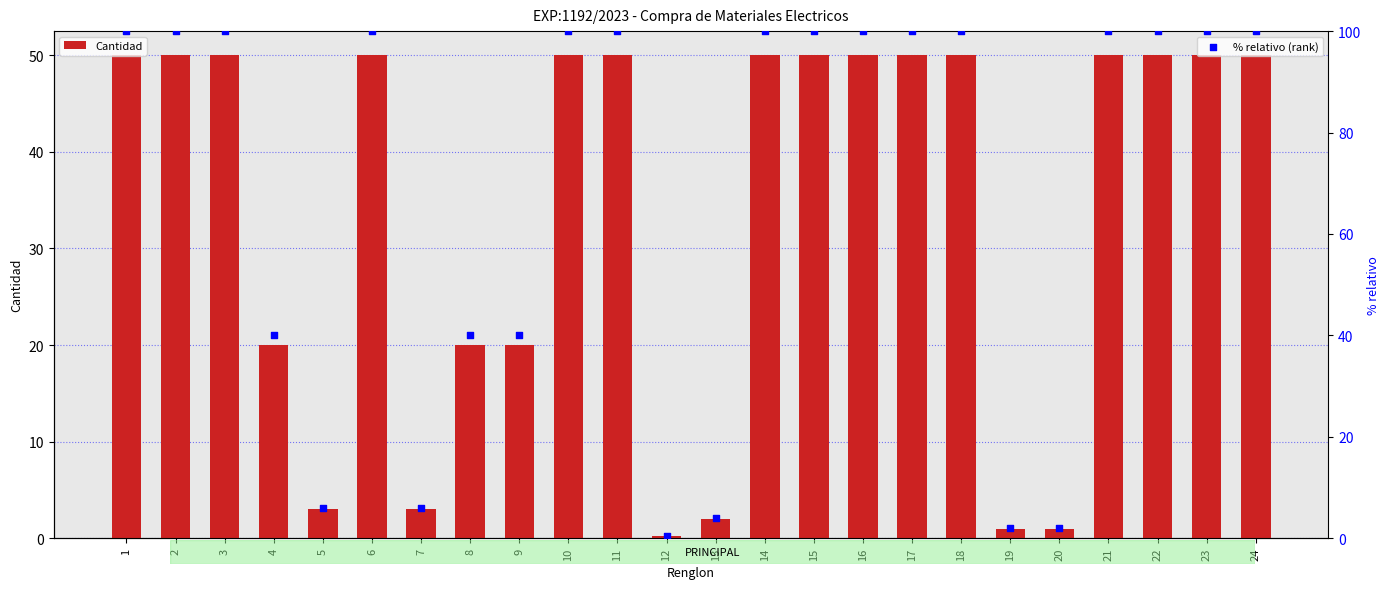

Which series reaches the maximum Y coordinate?

% relativo (rank)